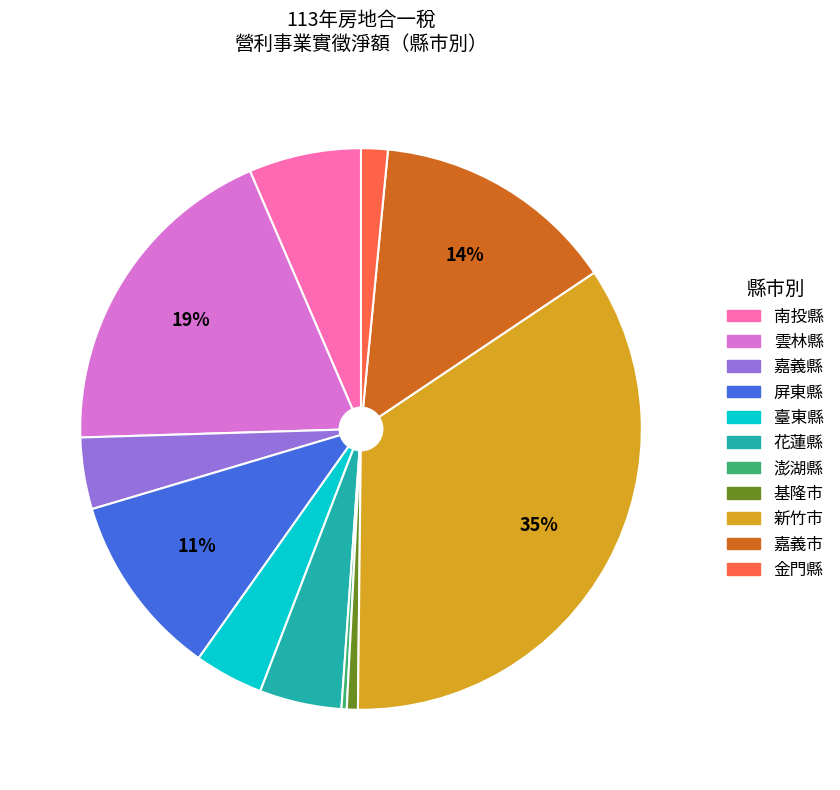

Which category has the biggest portion of the pie?

新竹市